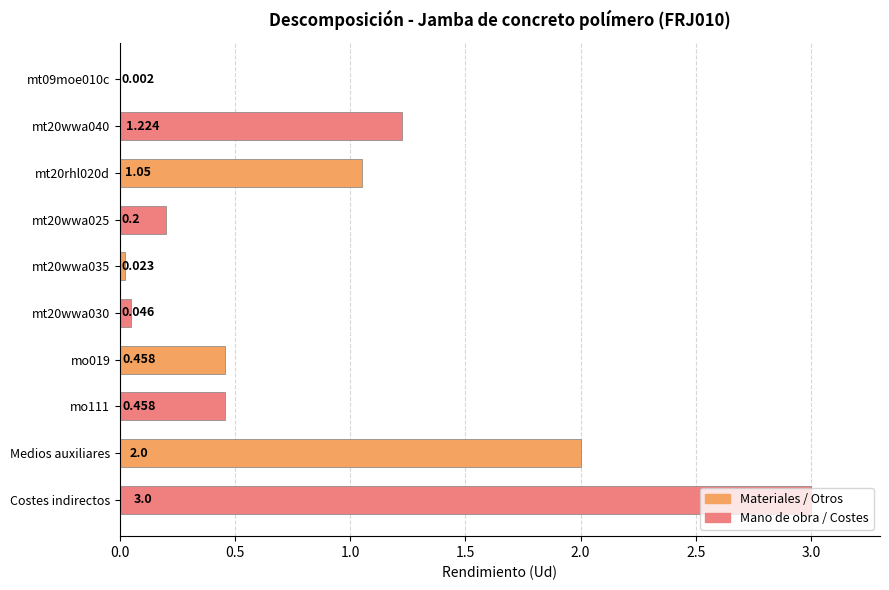

Count the number of data series in this chart.

1